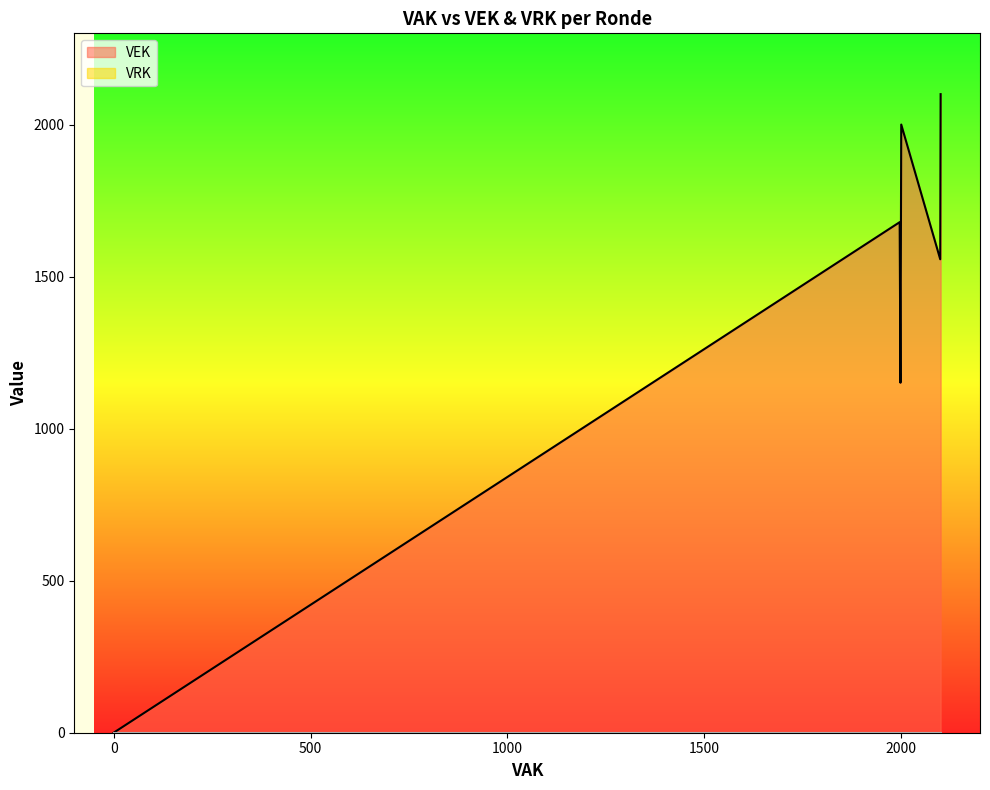

Which series has the widest spread of values?

VEK